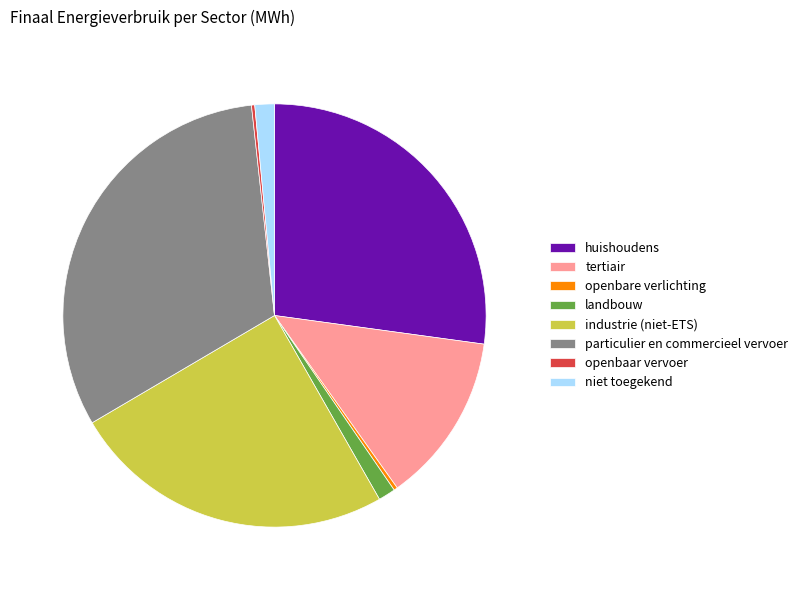

Is the sum of openbare verlichting and tertiair greater than half?

No